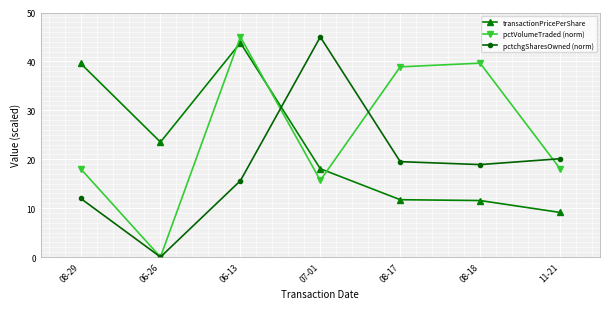

True or false: pctVolumeTraded (norm) has a value of 30.8 at 06-13.

False